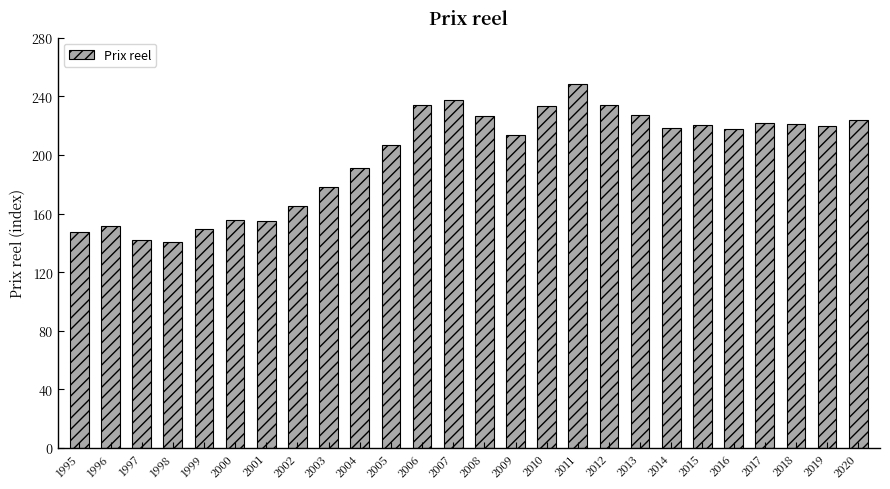

What is the ratio of the value at 2002 to the value at 2018?

0.7